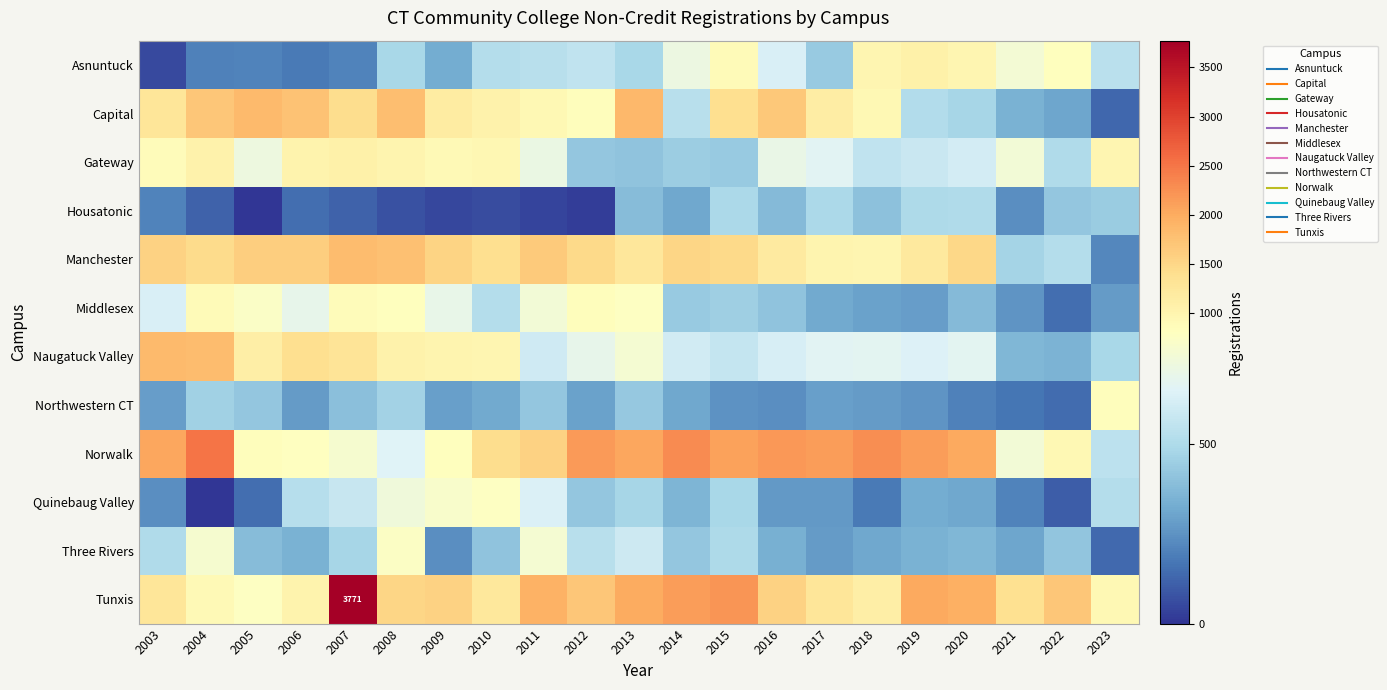

What is the total value across all series at 2020?

9965